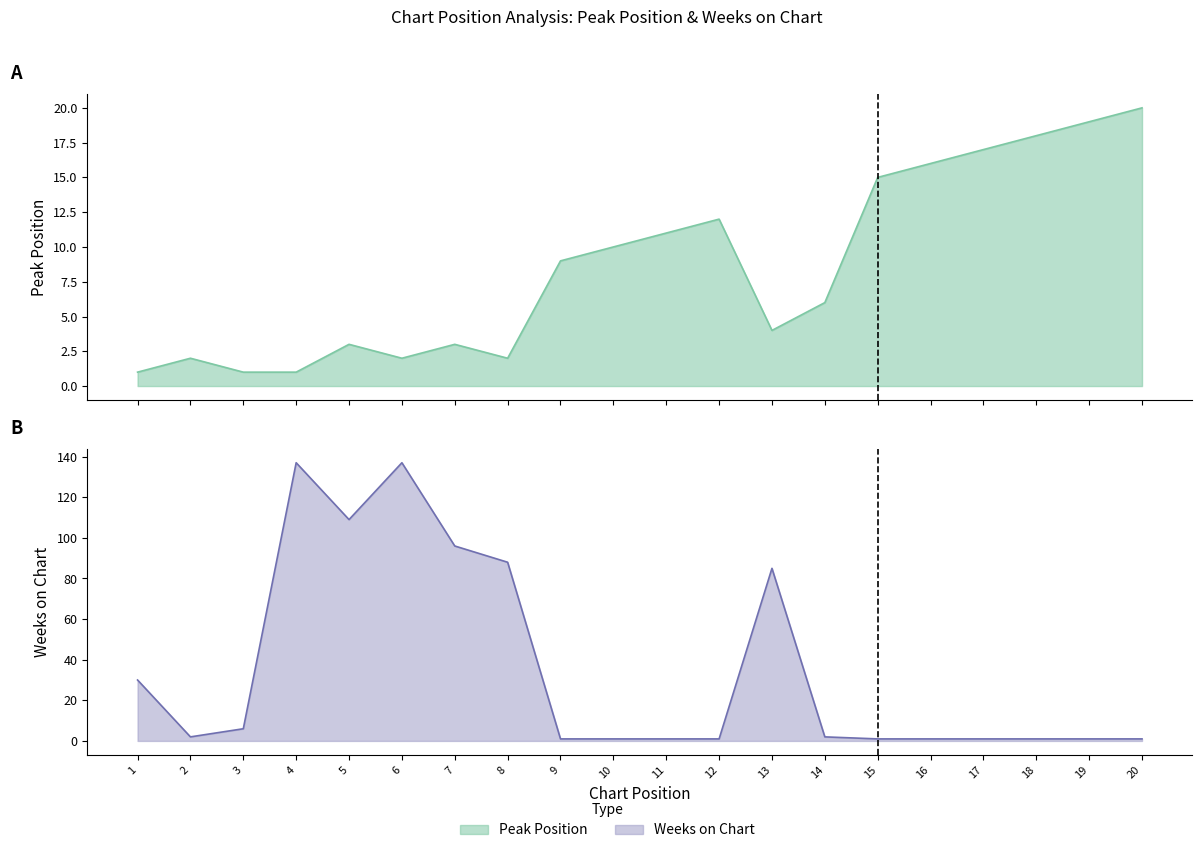

Rank the series at 1 from highest to lowest value.

Weeks on Chart, Peak Position